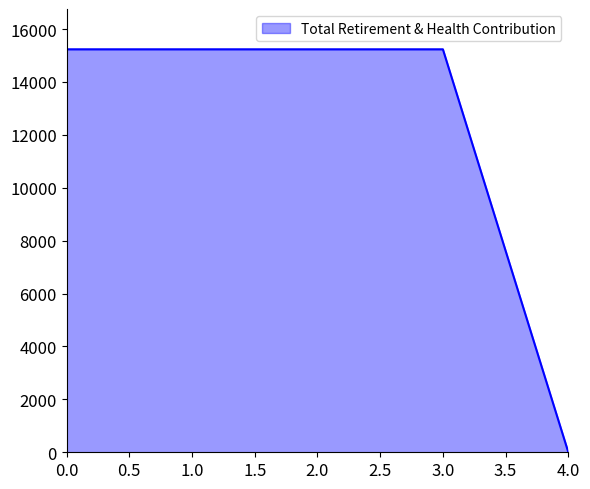

Read the value at 0.0.

15236